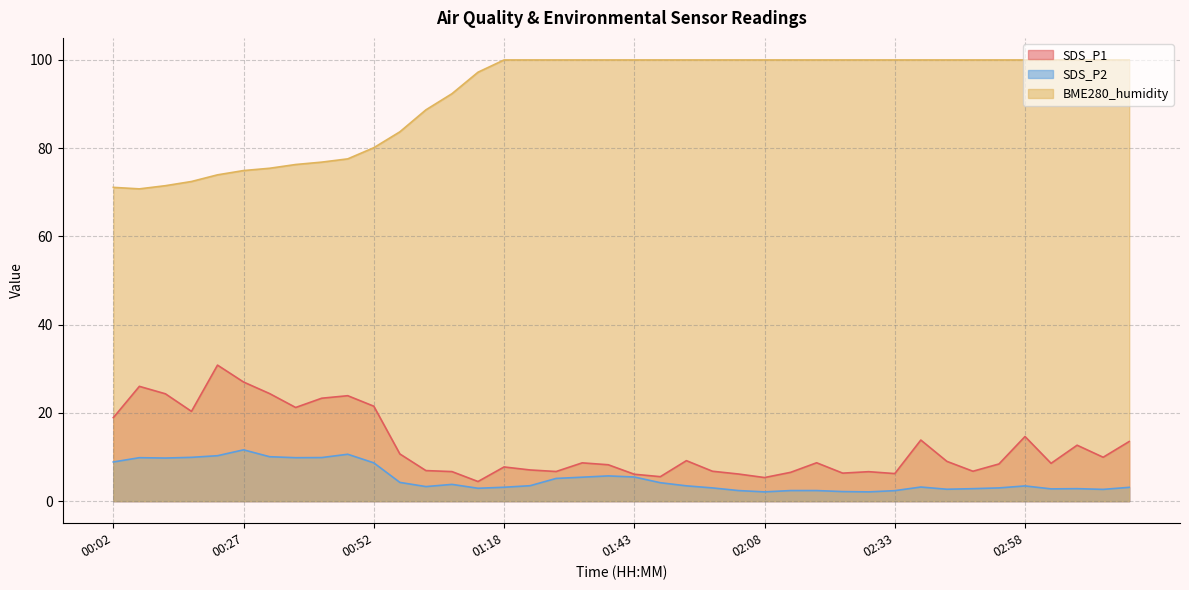

What is the label of the 5th point from the left?

00:22